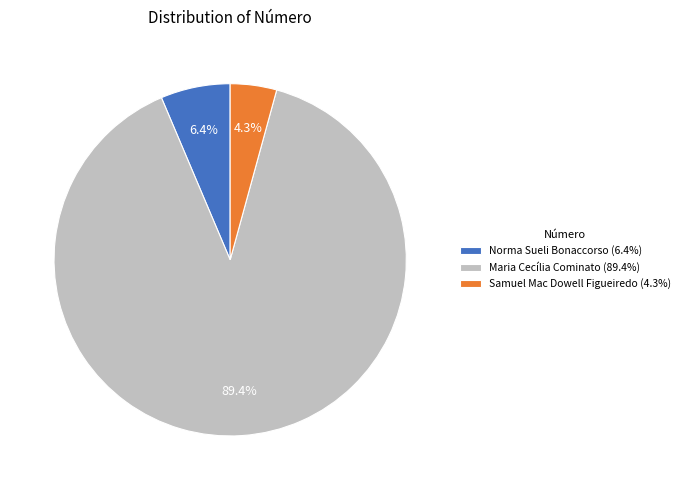

To the nearest percent, what percentage of the pie is Maria Cecília Cominato?

89%